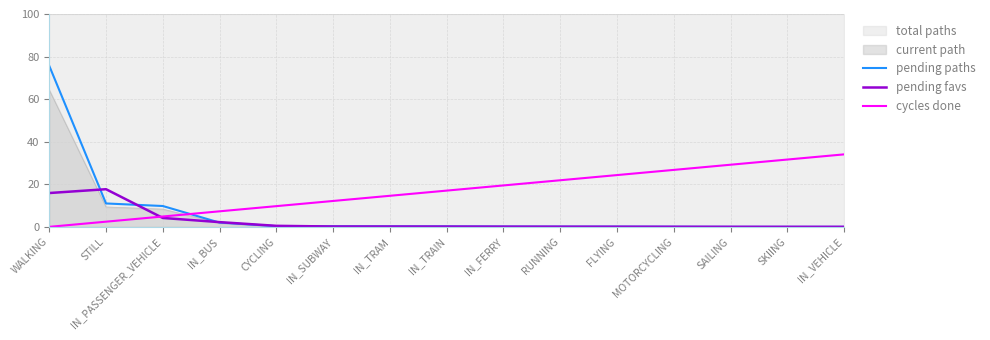

True or false: pending paths and cycles done cross at least once.

True